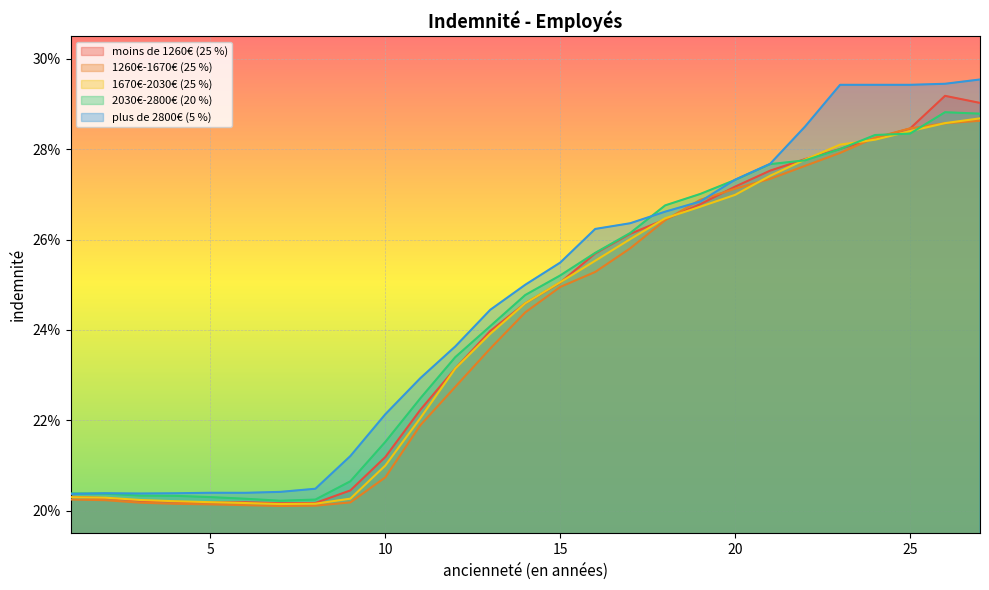

At which category is the sum across all series the highest?

27